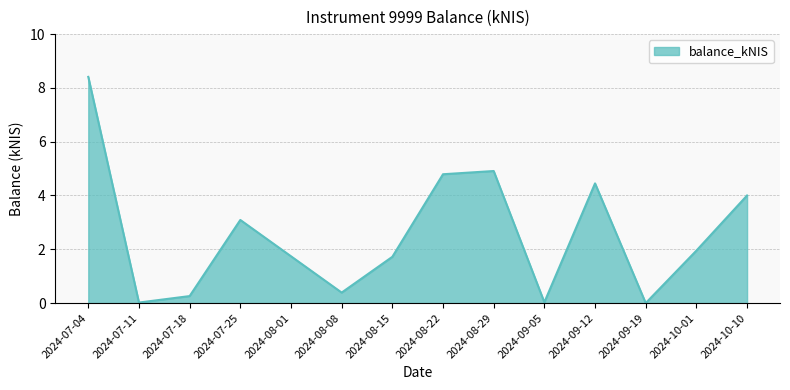

What is the difference between the values at 2024-08-29 and 2024-08-08?

4.5